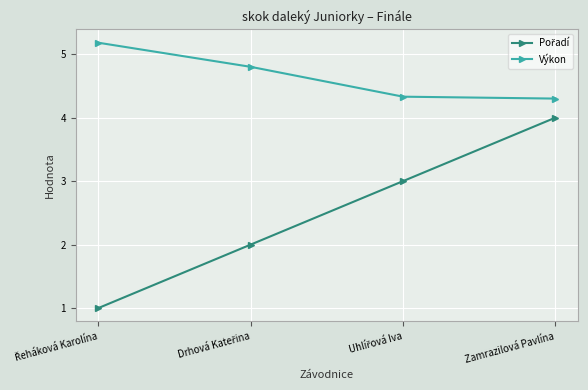

At which category is the sum across all series the highest?

Zamrazilová Pavlína